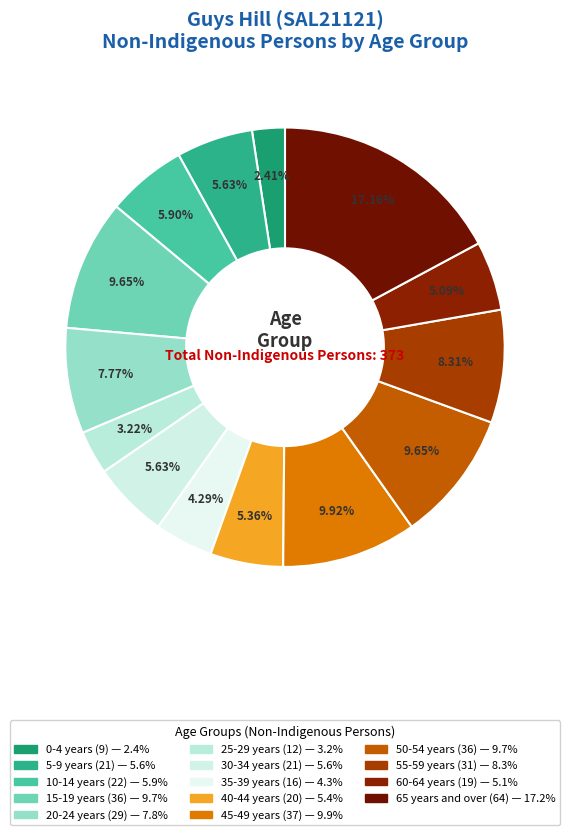

How many segments does this pie chart have?

14